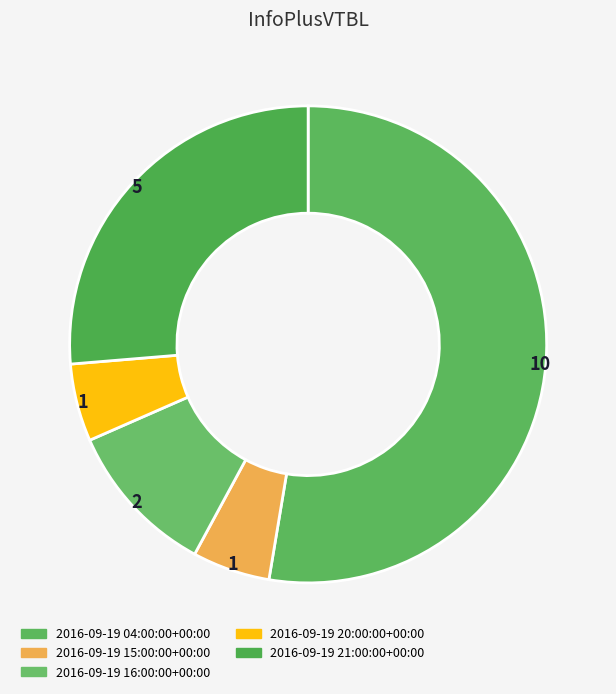

Is the sum of 2016-09-19 04:00:00+00:00 and 2016-09-19 20:00:00+00:00 greater than half?

Yes